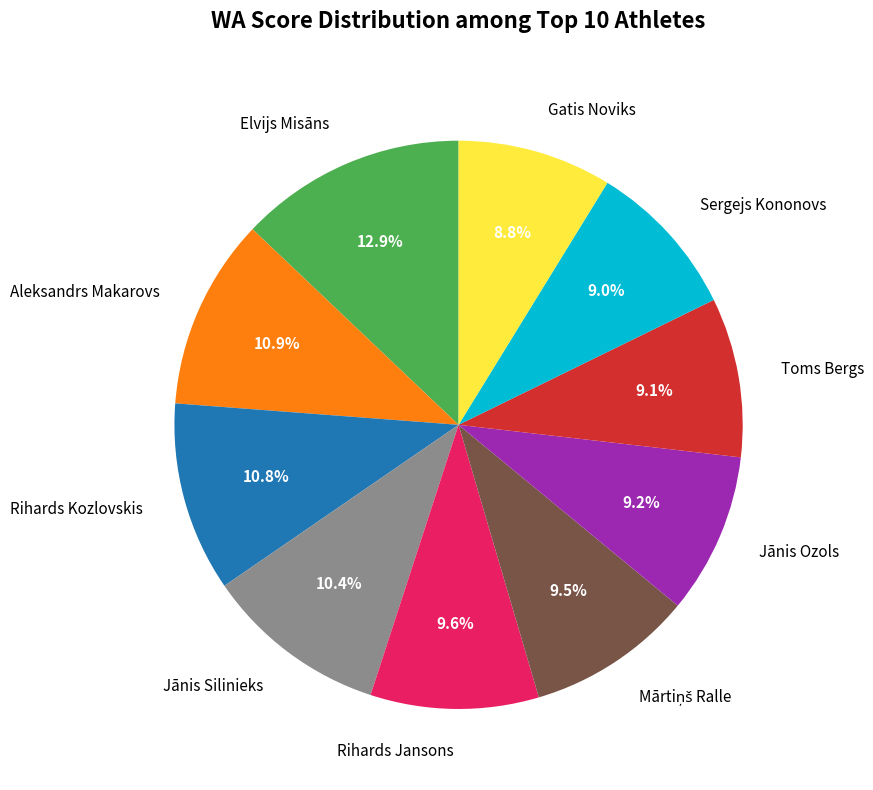

What is the largest slice in the pie chart?

Elvijs Misāns